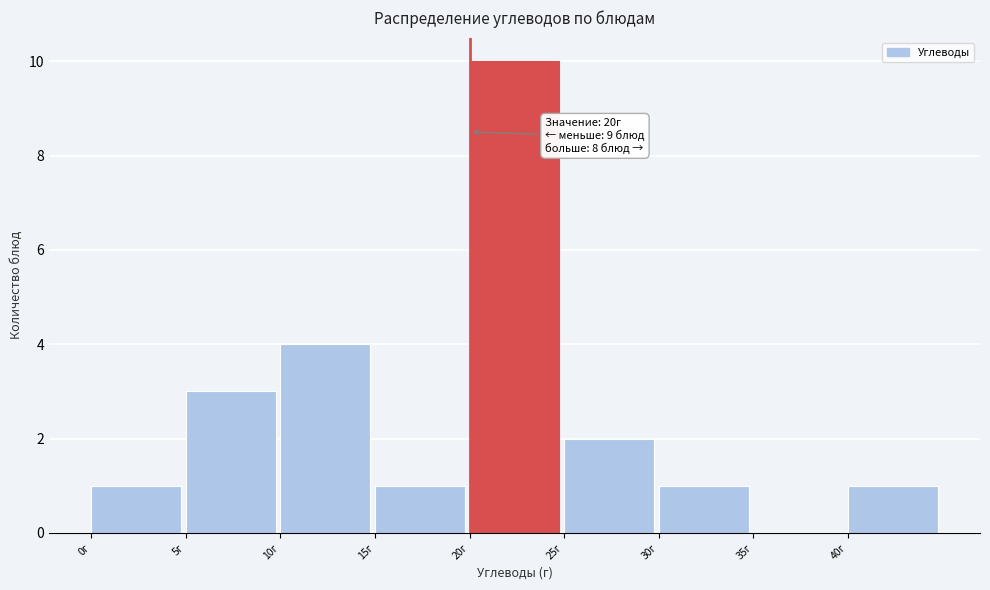

Which range on the x-axis has the tallest bar?

20 to 25